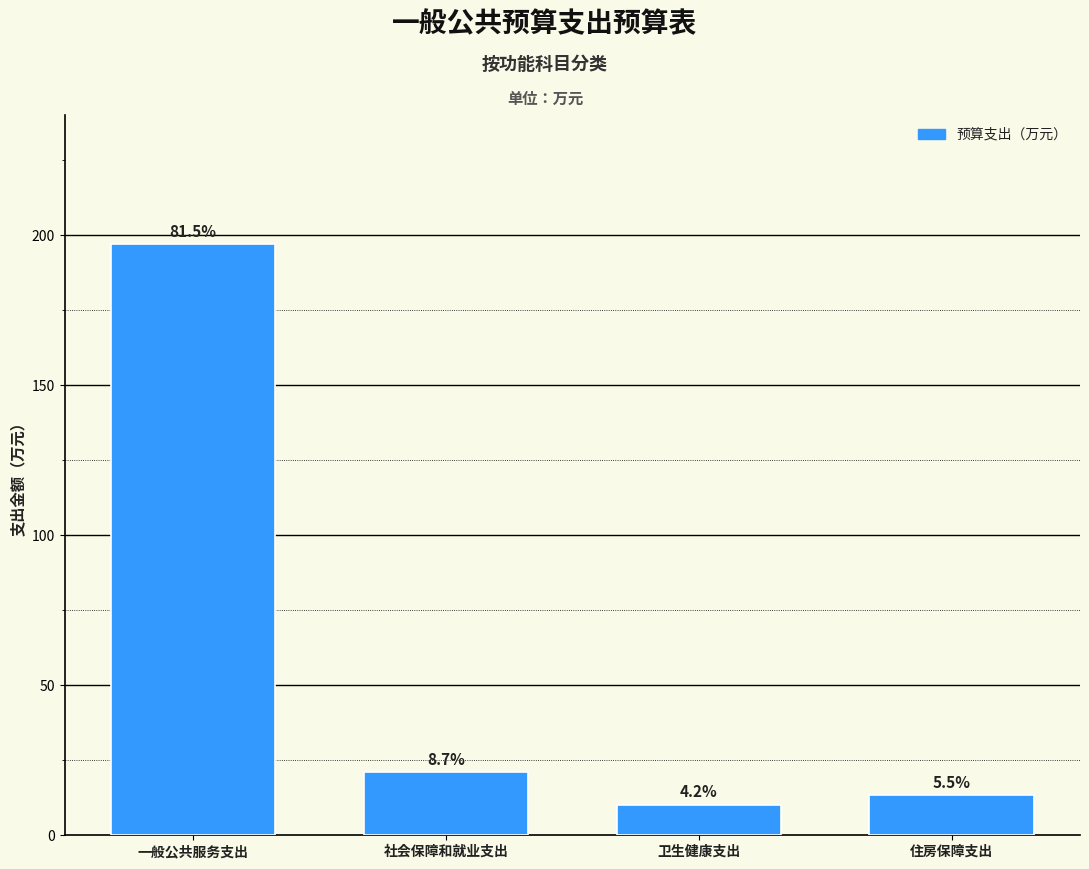

How many bars are there in total?

4